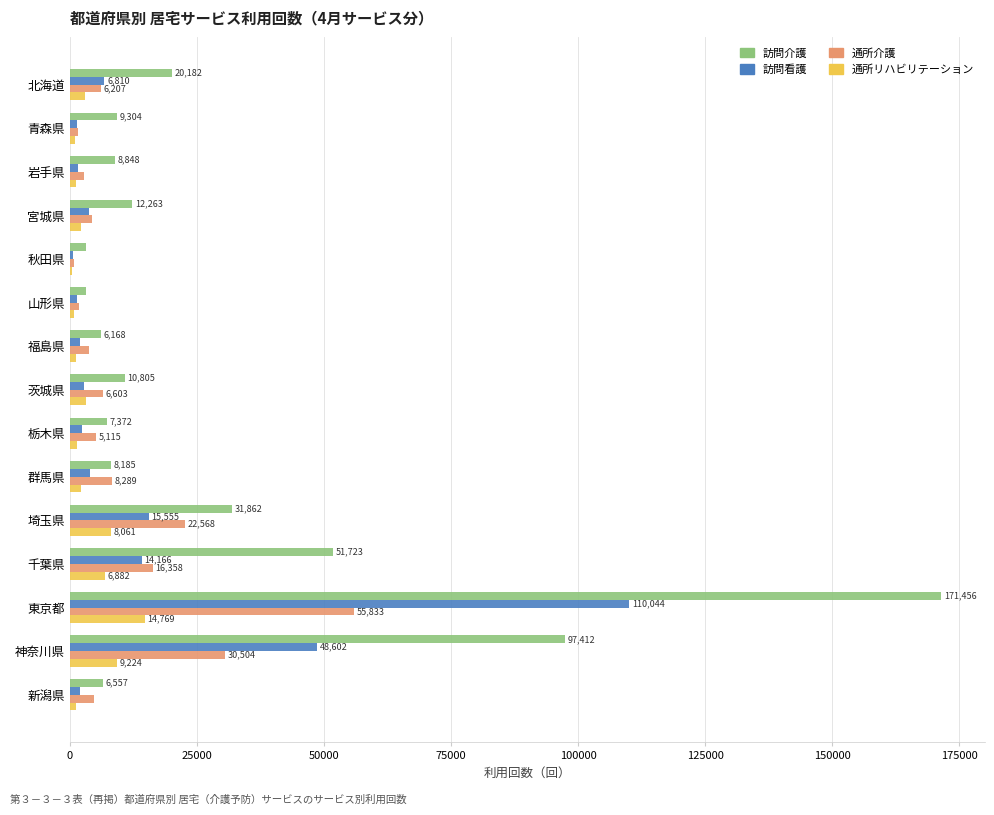

Count the number of categories in the chart.

15